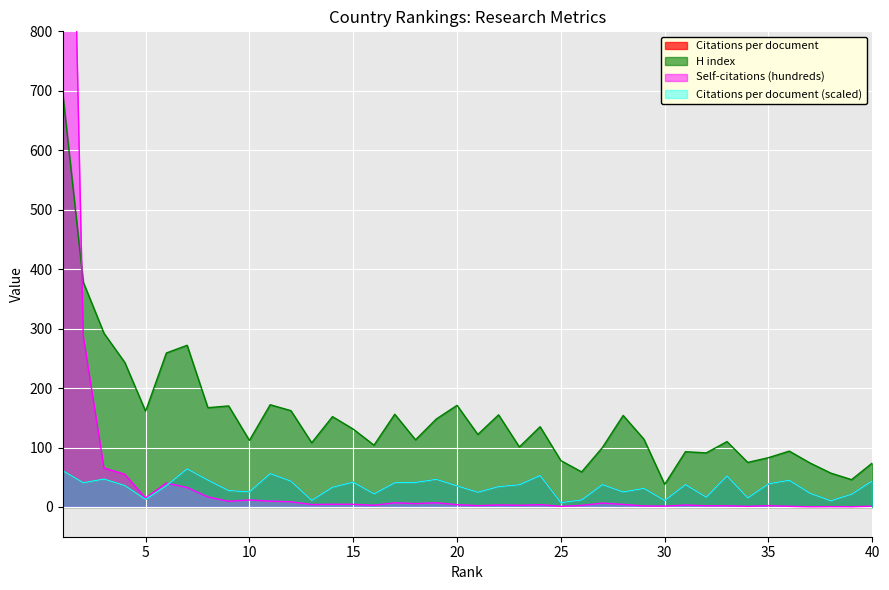

How many data points in H index are less than 122?

20